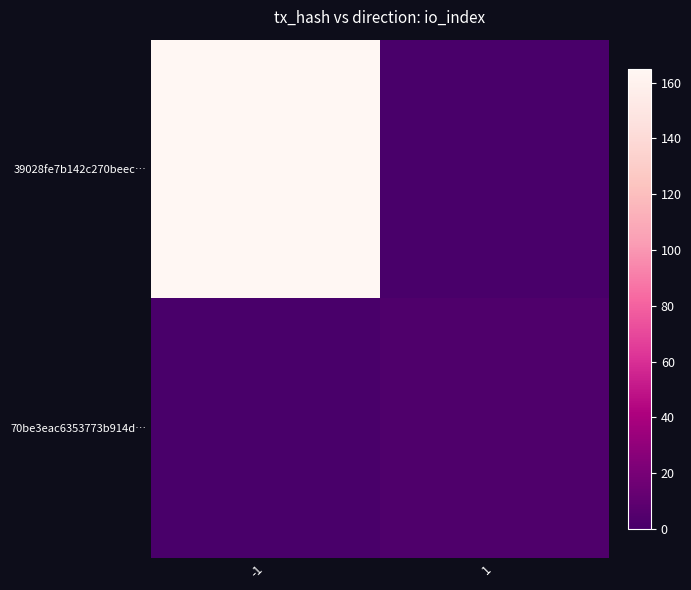

Rank the series by their average value, from highest to lowest.

39028fe7b142c270beec…, 70be3eac6353773b914d…